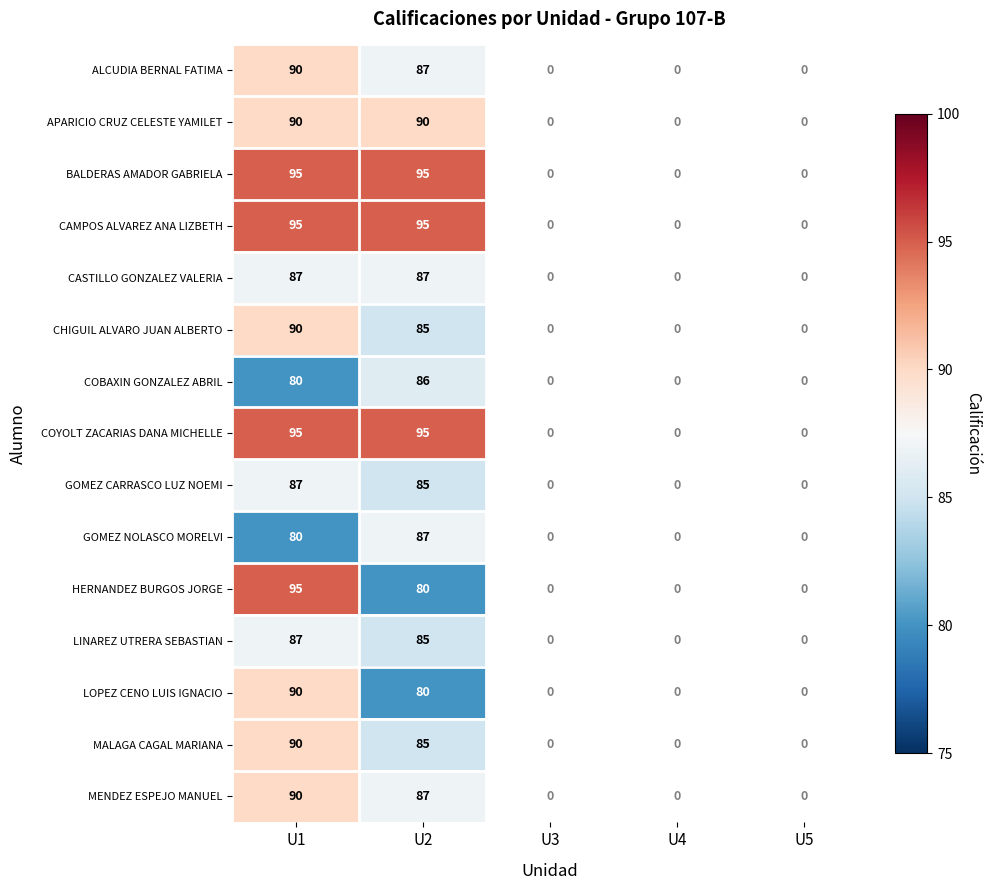

True or false: ALCUDIA BERNAL FATIMA has a value of 87 at U2.

True